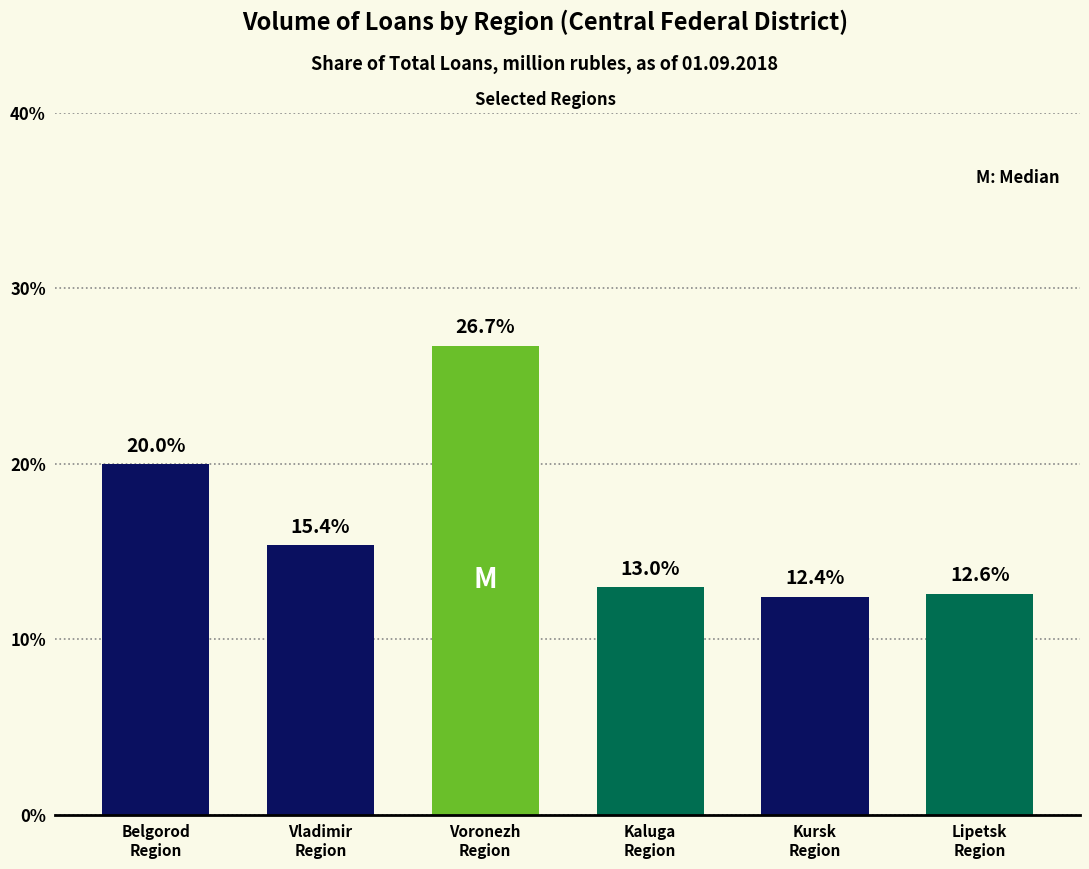

True or false: the data shows 17.3 at Lipetsk
Region.

False